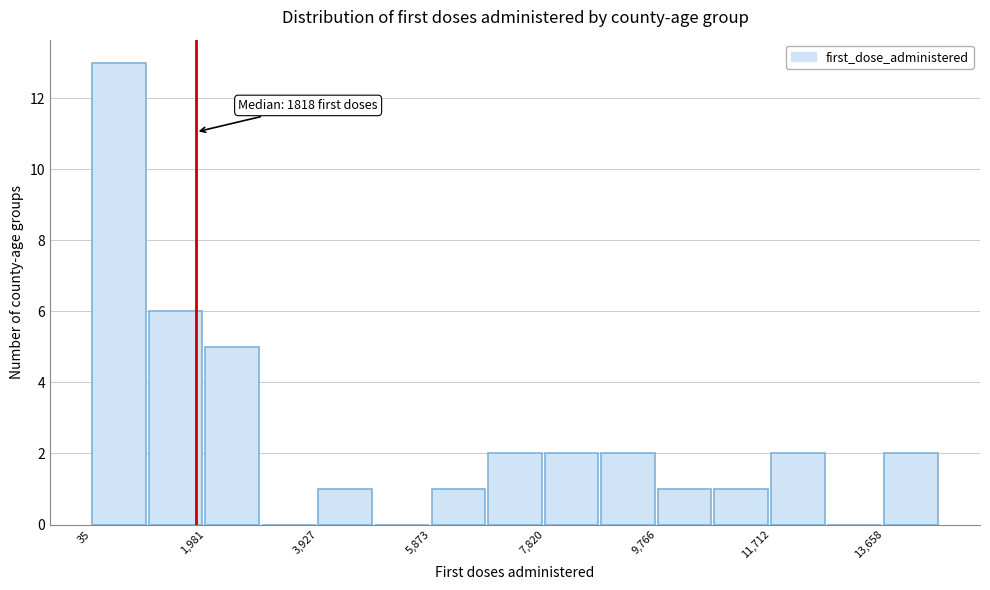

Over which range of the x-axis is the bar tallest?

0 to 1000